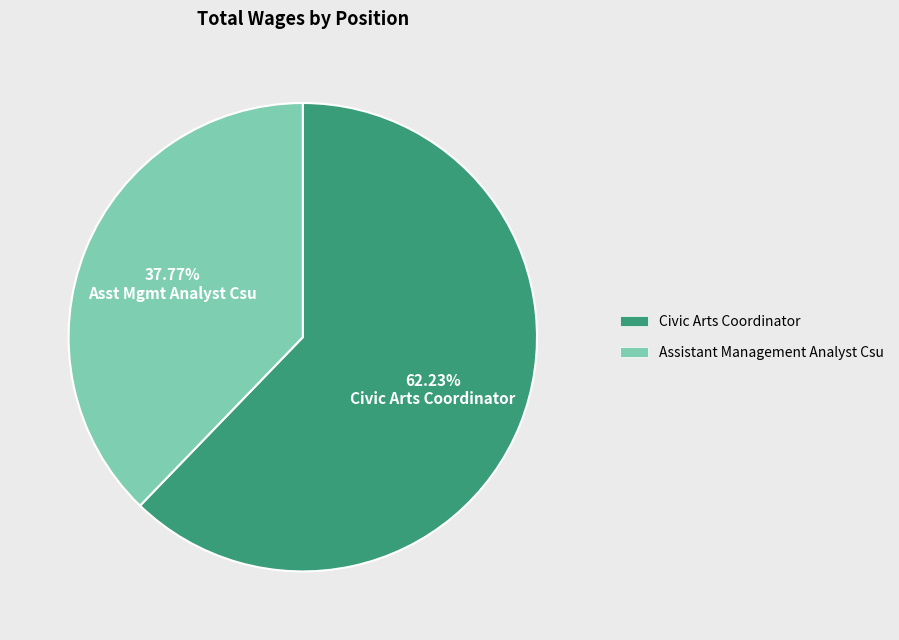

Which category has the smallest portion of the pie?

Asst Mgmt Analyst Csu